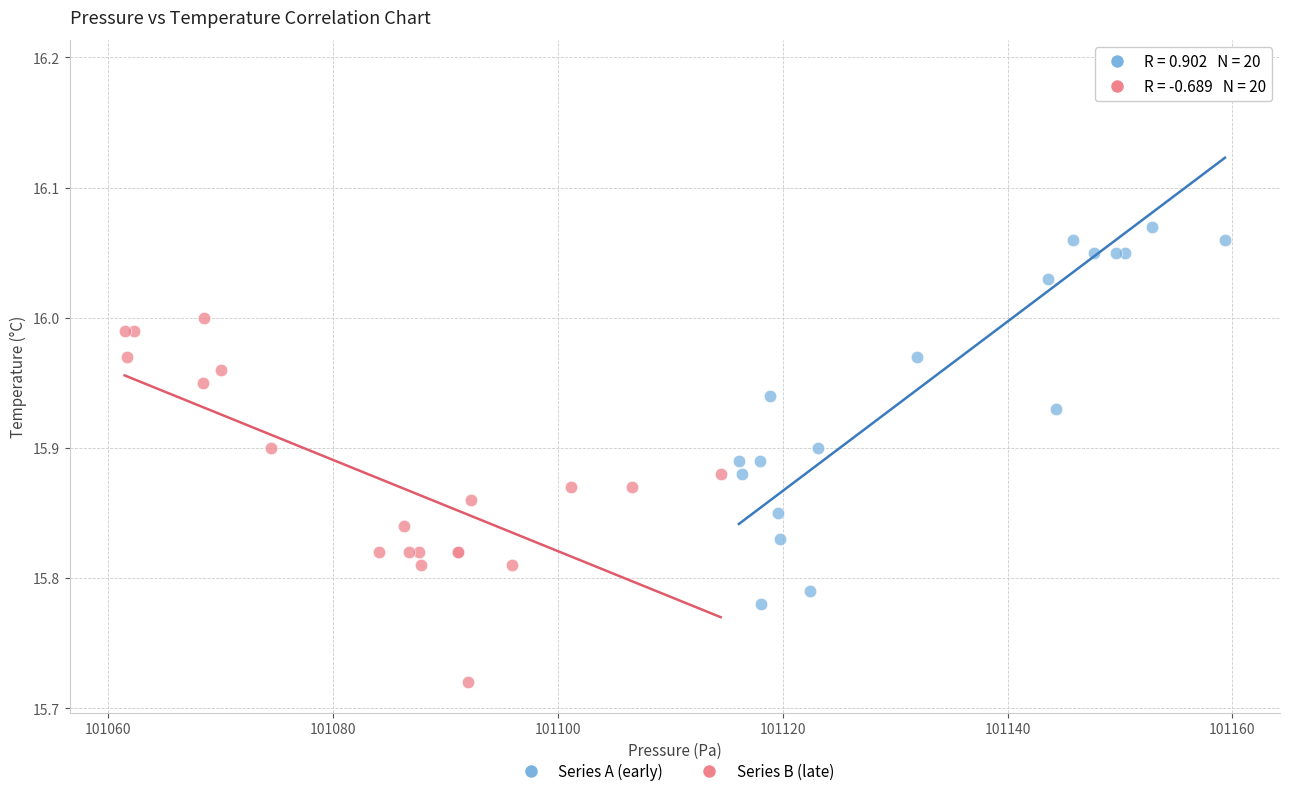

Which series has the largest Y range (max minus min)?

Series A (early)